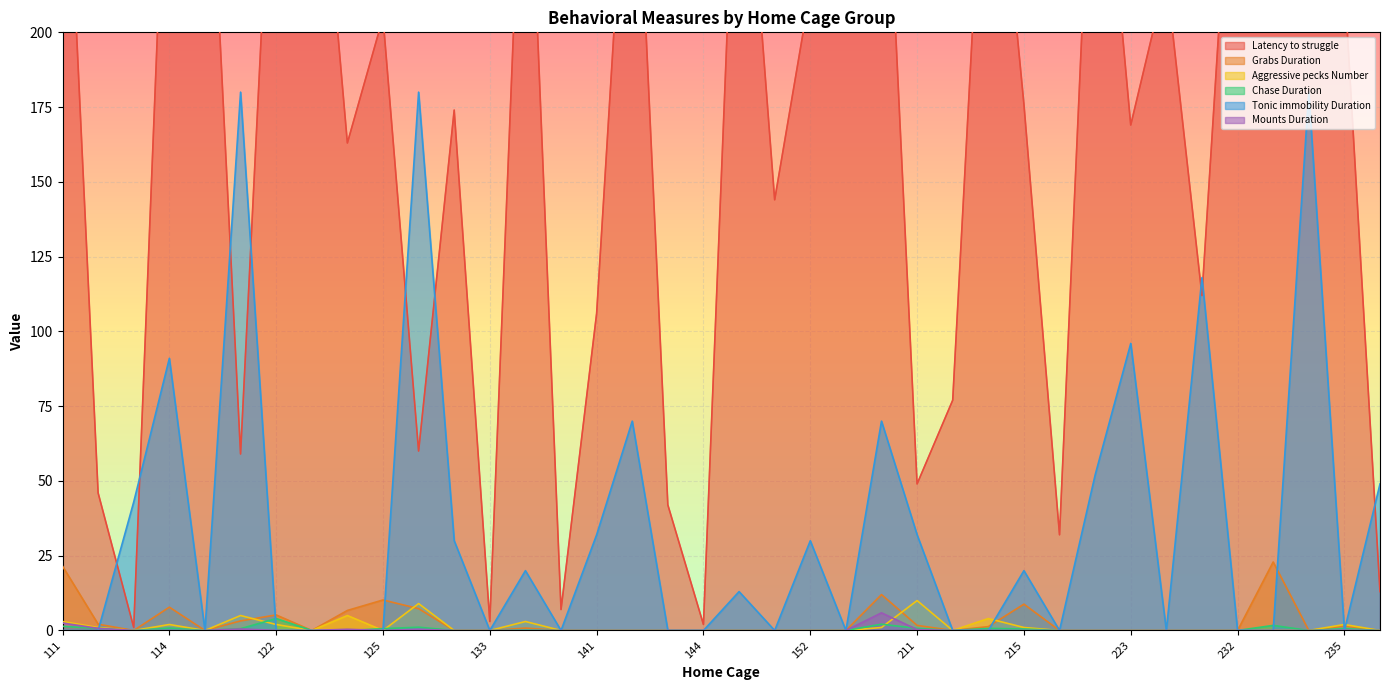

Which series has the widest spread of values?

Latency to struggle